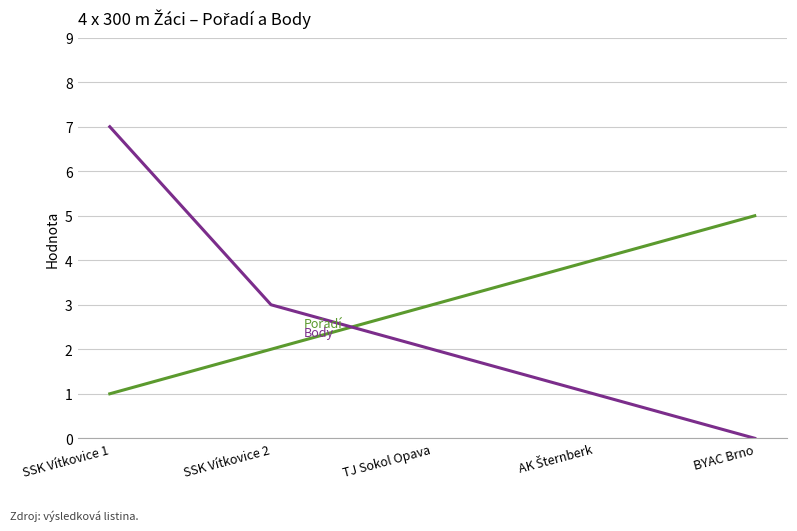

How many lines are shown in the chart?

2